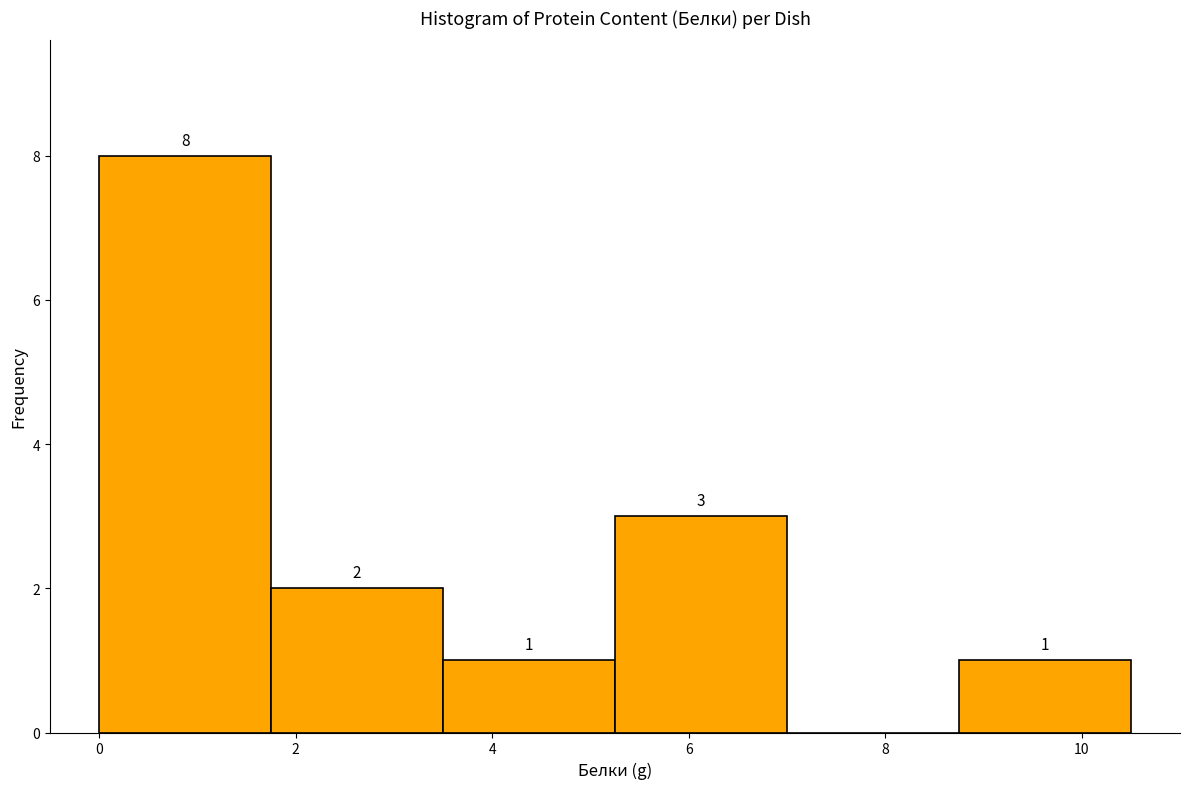

Over which range of the x-axis is the bar tallest?

0.00 to 1.75